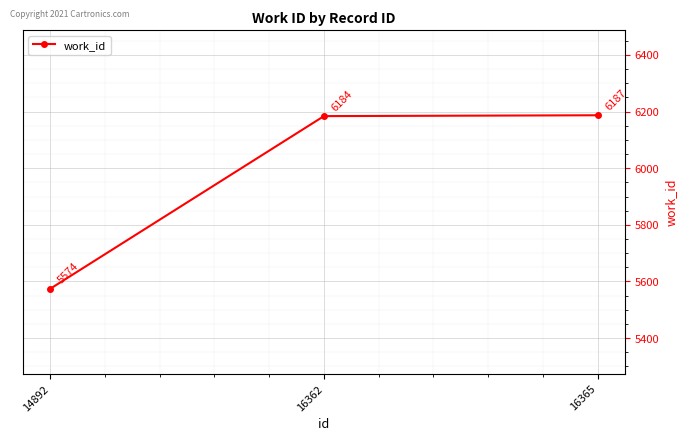

The value at 14892 is 5574. True or false?

True